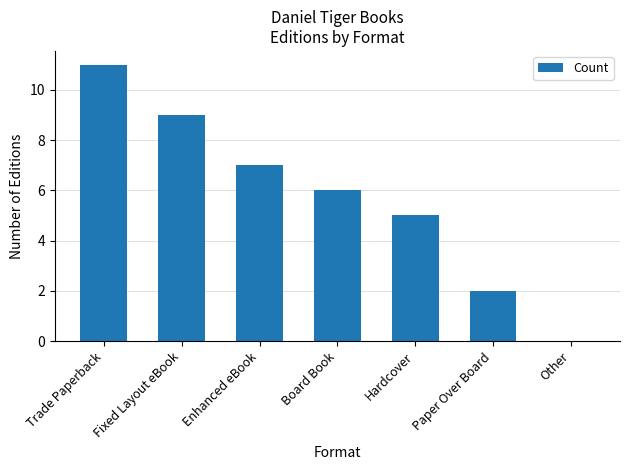

Between Enhanced eBook and Trade Paperback, which is larger?

Trade Paperback